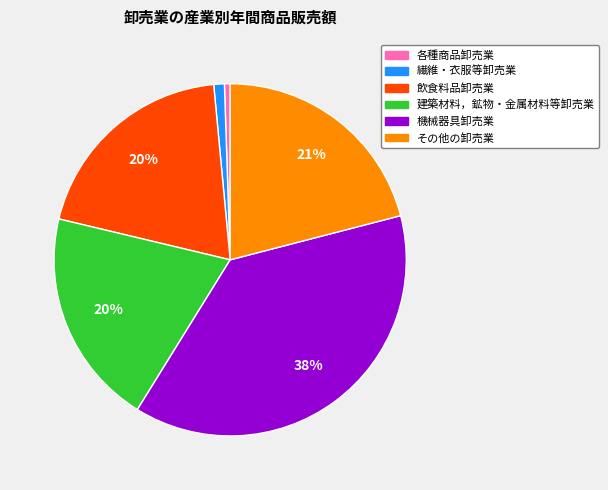

Is it true that 飲食料品卸売業 is 20% of the pie?

True